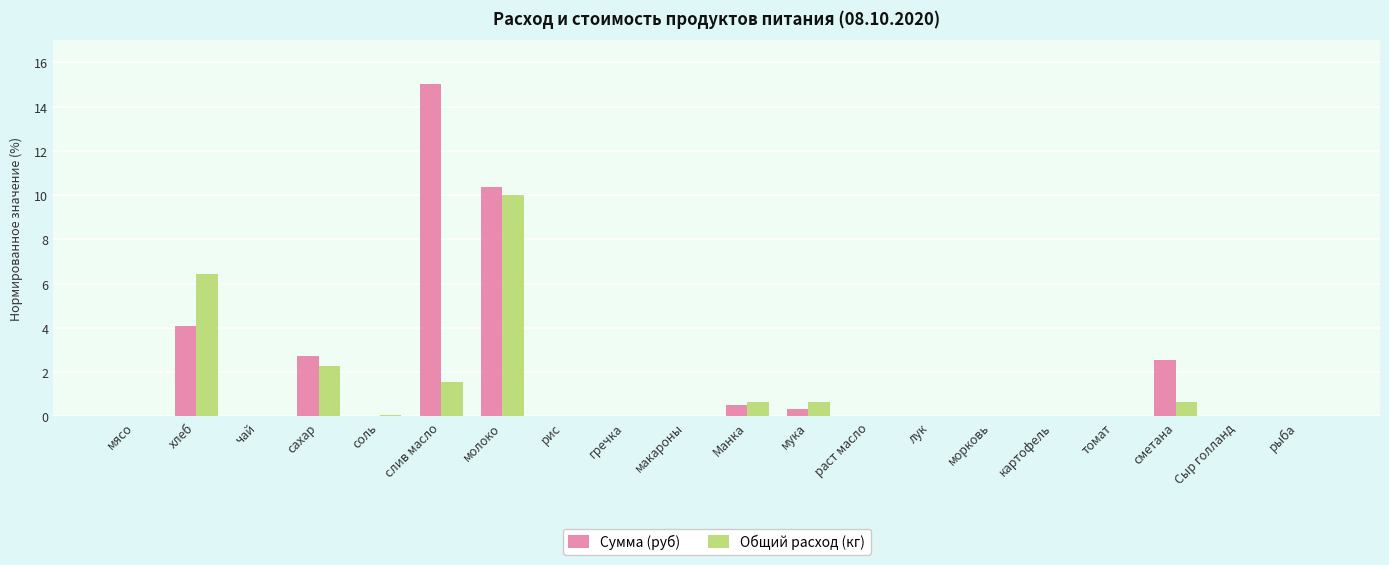

What is the sum of the Сумма (руб) values at гречка and сметана?

2.6